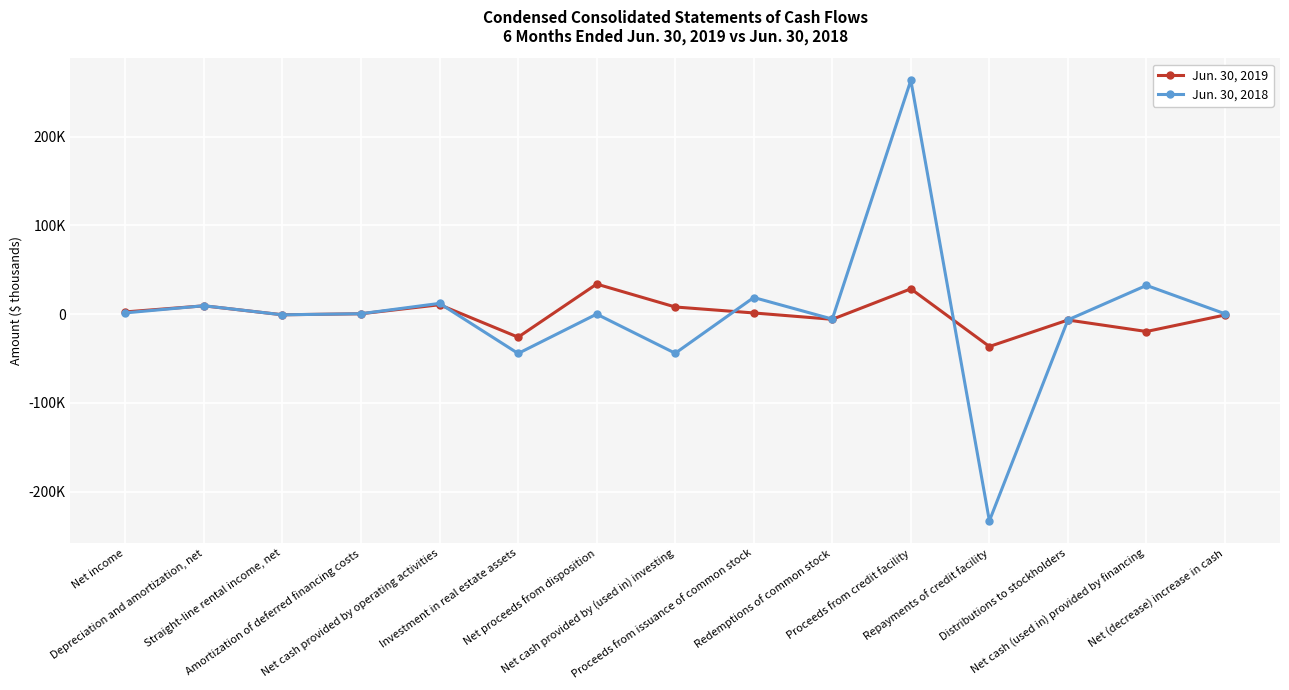

Which category has the highest value across all series?

Proceeds from credit facility